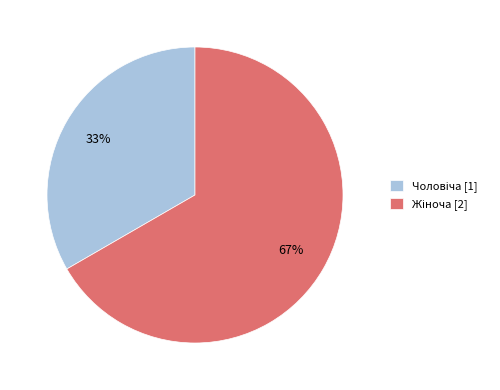

Count the number of slices in the pie.

2